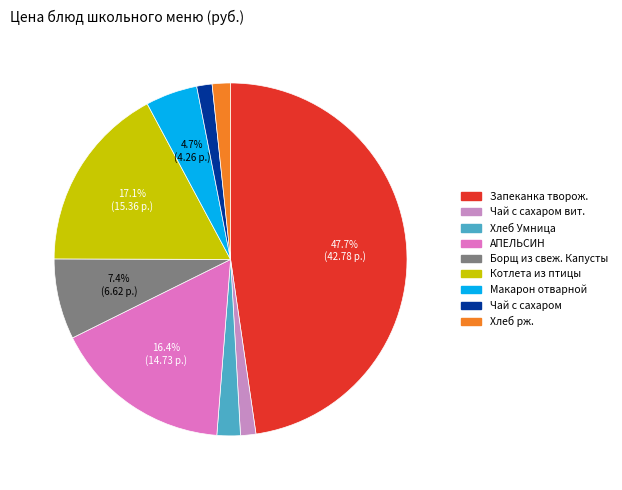

Does any single category account for the majority?

No